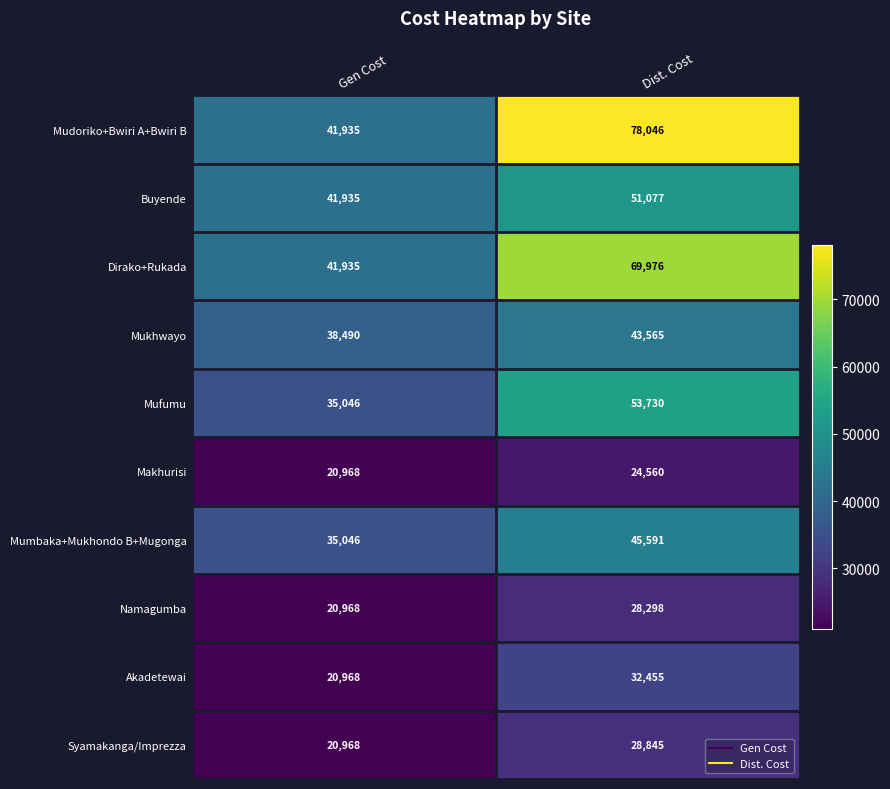

What is the smallest value displayed?

20968